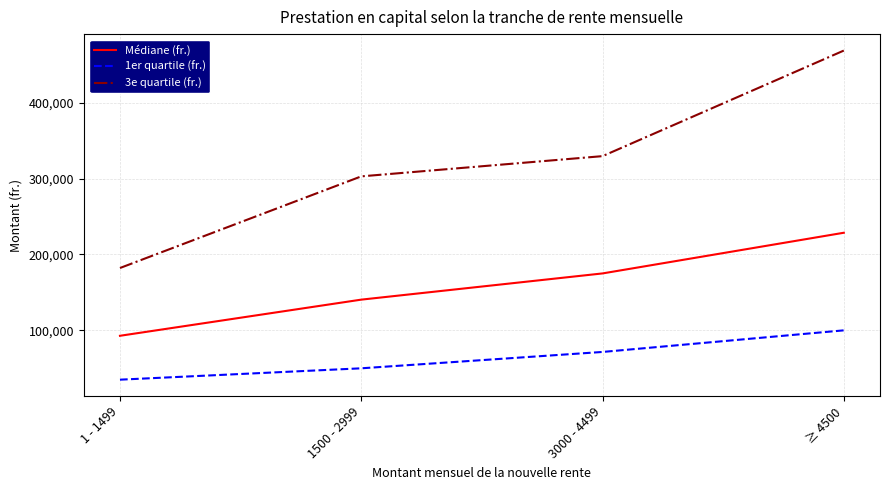

Read the 1er quartile (fr.) value at ≥ 4500.

100000.0